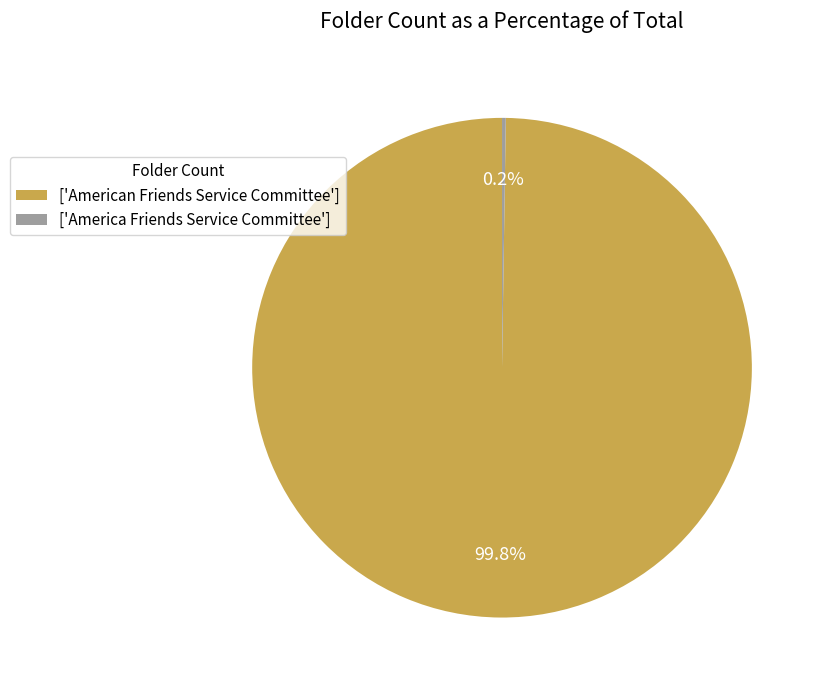

What is the largest slice in the pie chart?

['American Friends Service Committee']